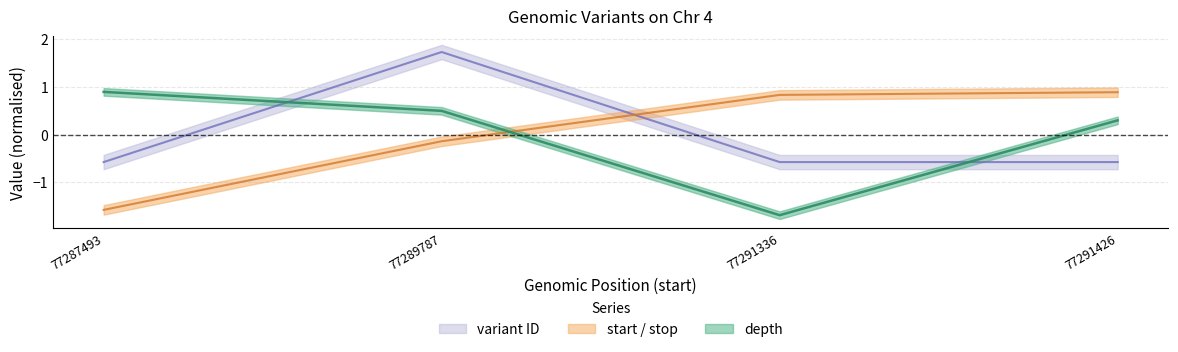

What is the lowest value of the depth series?

-1.7